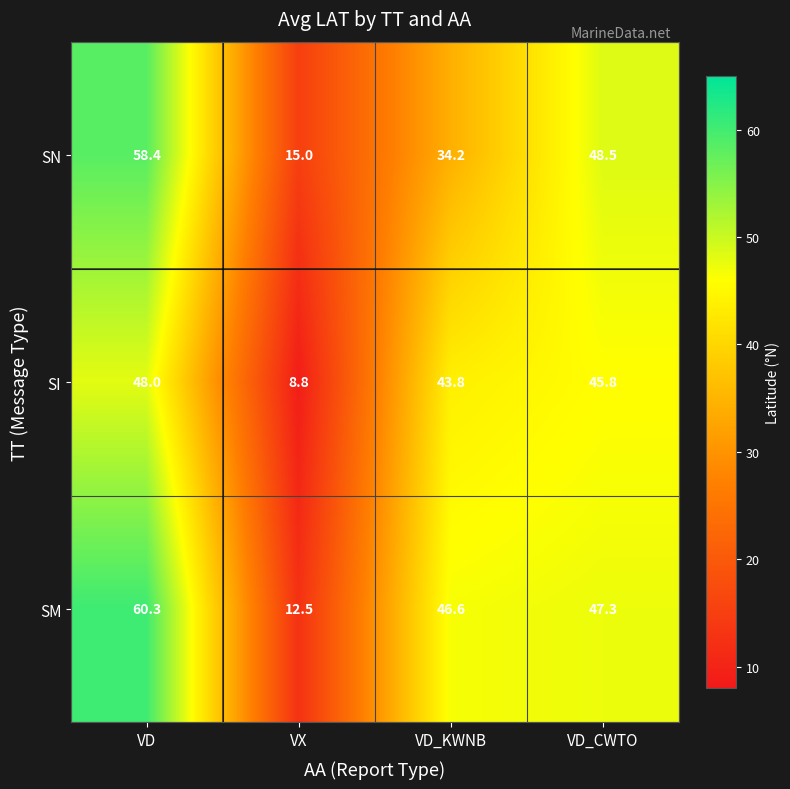

What is the difference between the SN values at VD_KWNB and VD_CWTO?

14.3